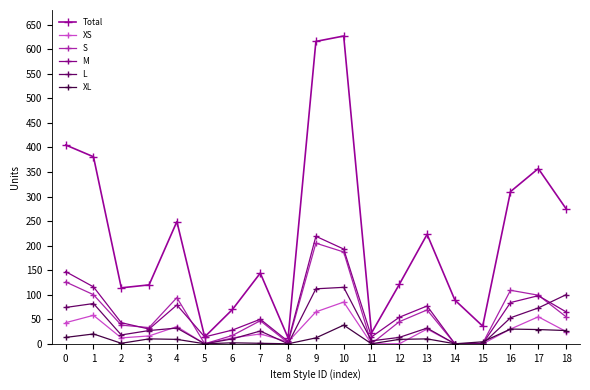

The Total series shows 275 at 18. True or false?

True